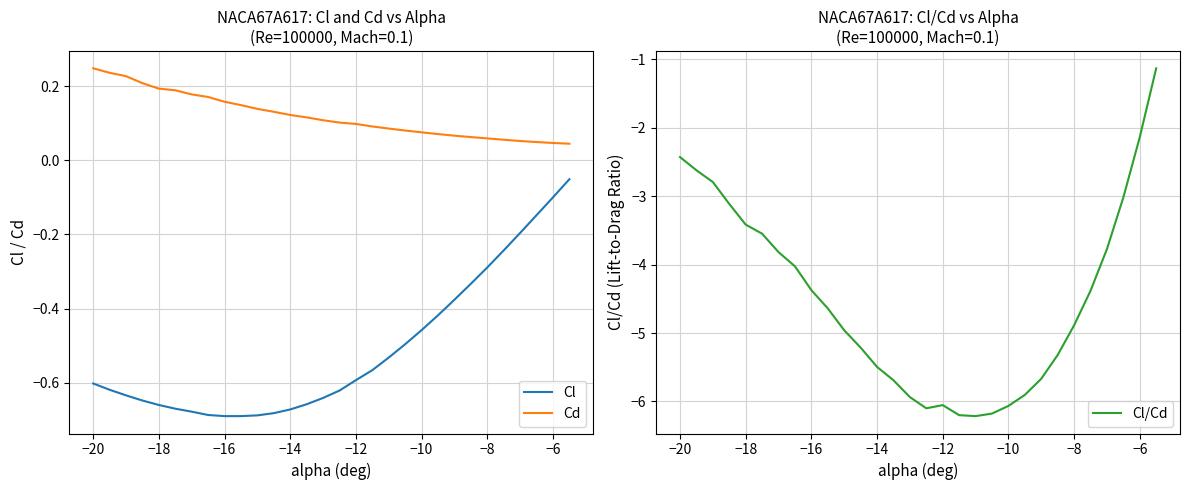

The value of Cl at −6 is -0.0. True or false?

False